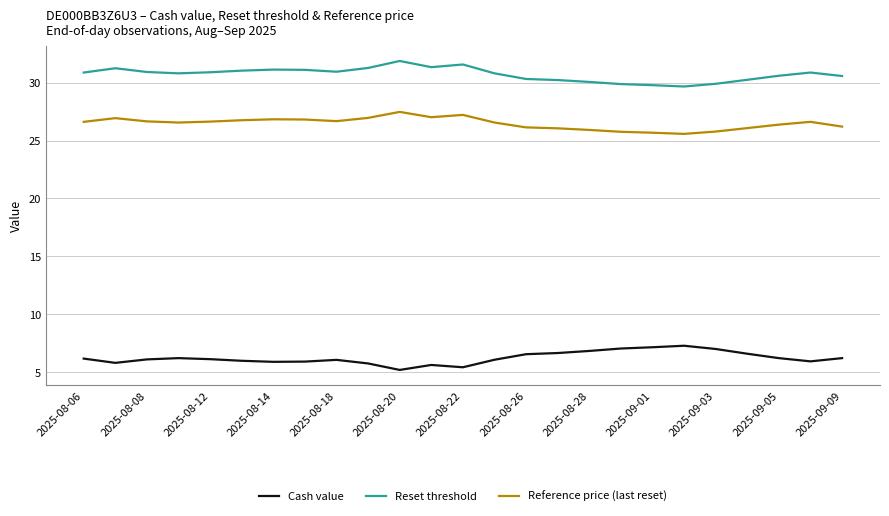

Which series has the largest total across all categories?

Reset threshold